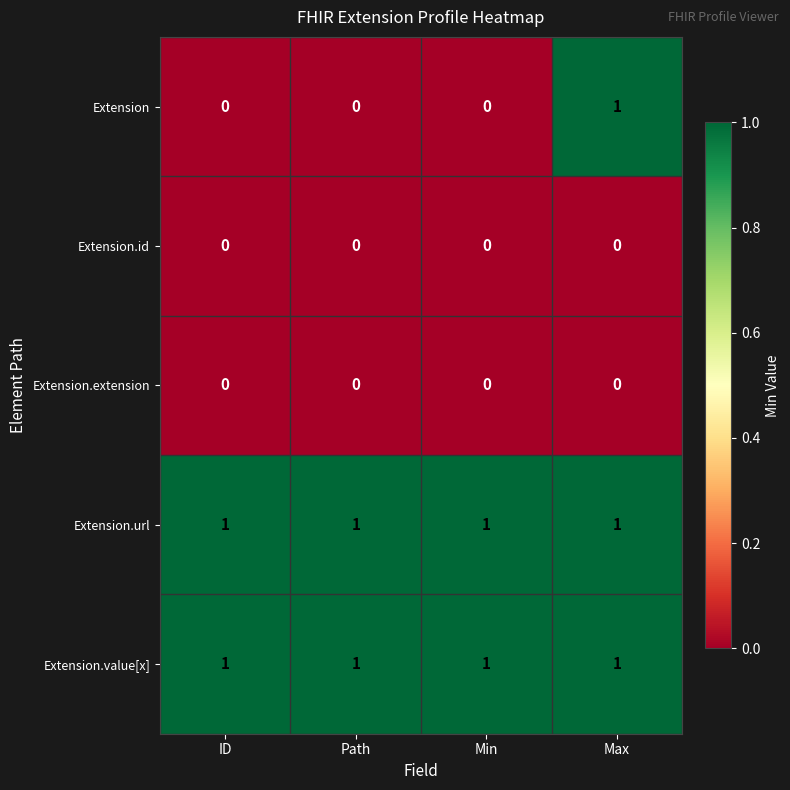

The value of Extension.extension at ID is 0. True or false?

True